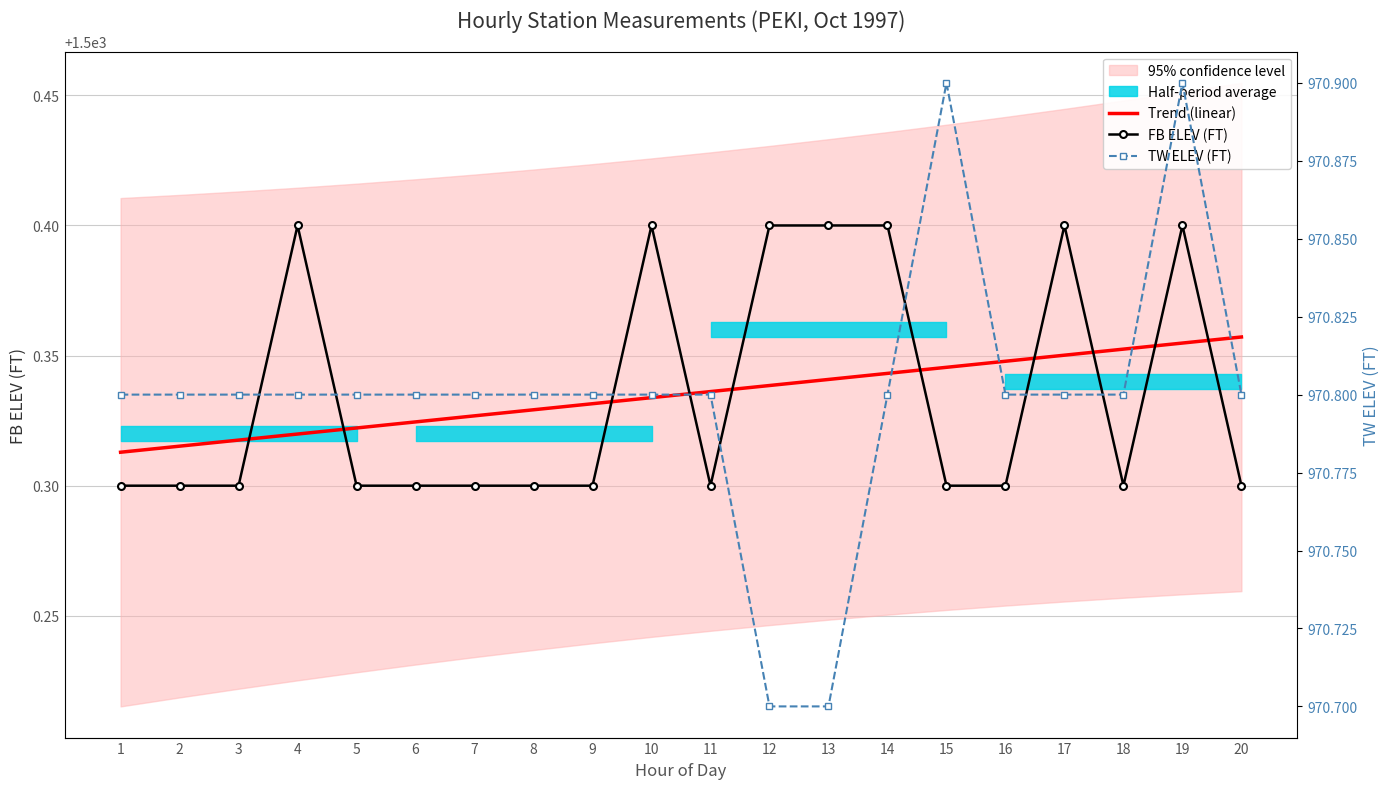

True or false: TW ELEV (FT) and Trend (linear) intersect in this chart.

False